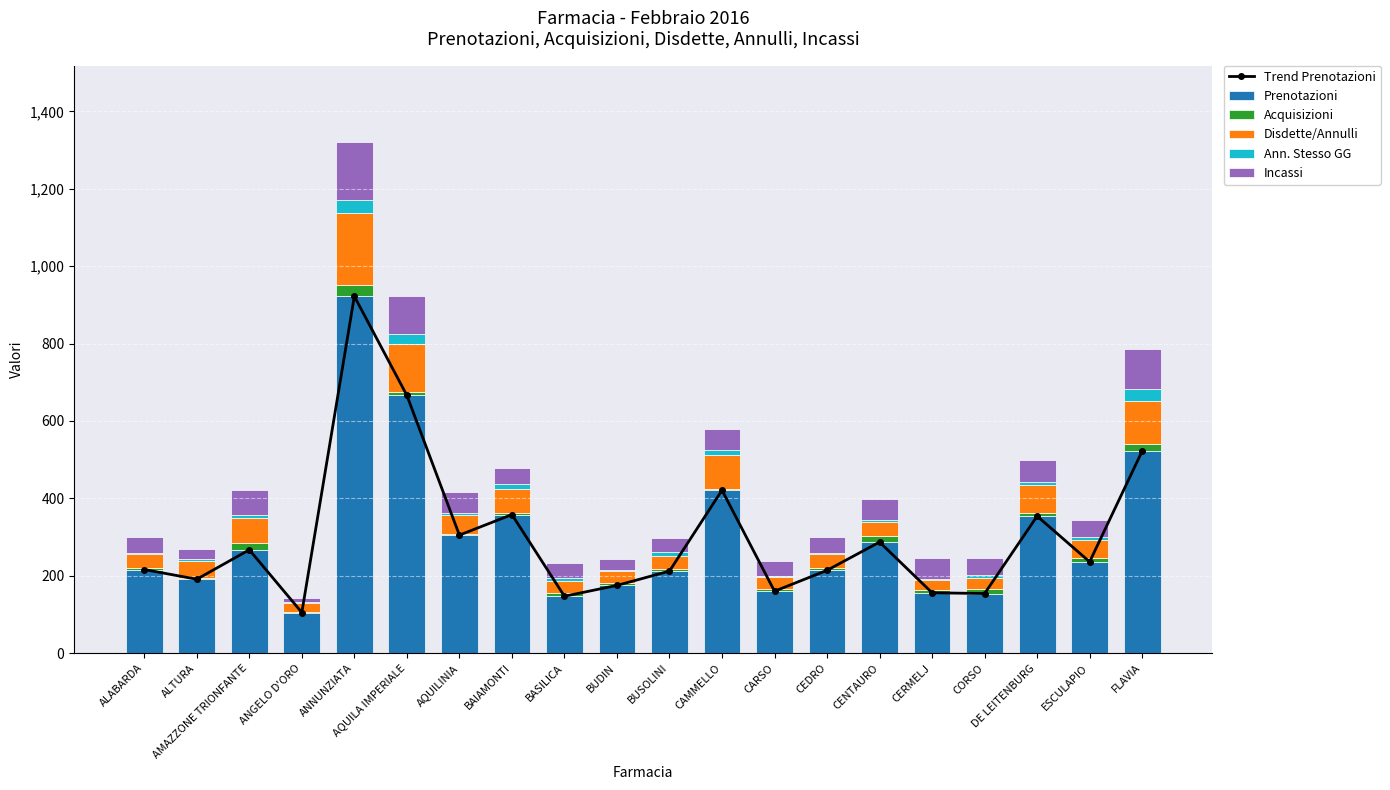

Is it true that Incassi equals 26 at BASILICA?

False